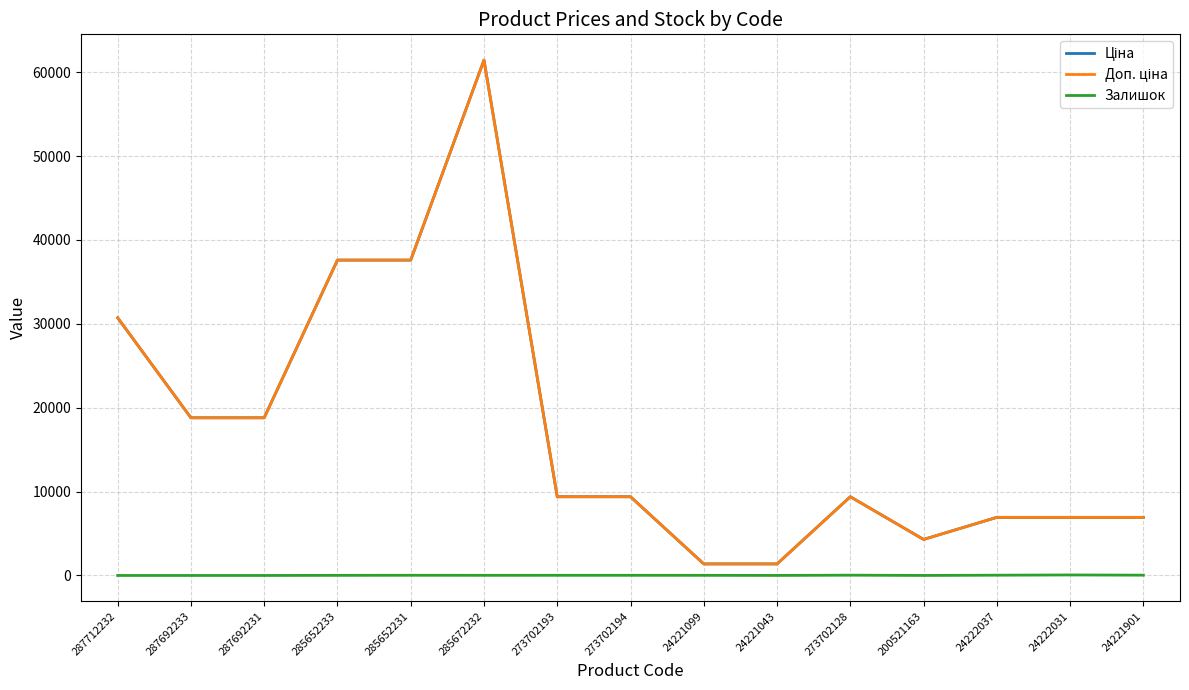

At which label does Залишок first exceed 16?

285652231